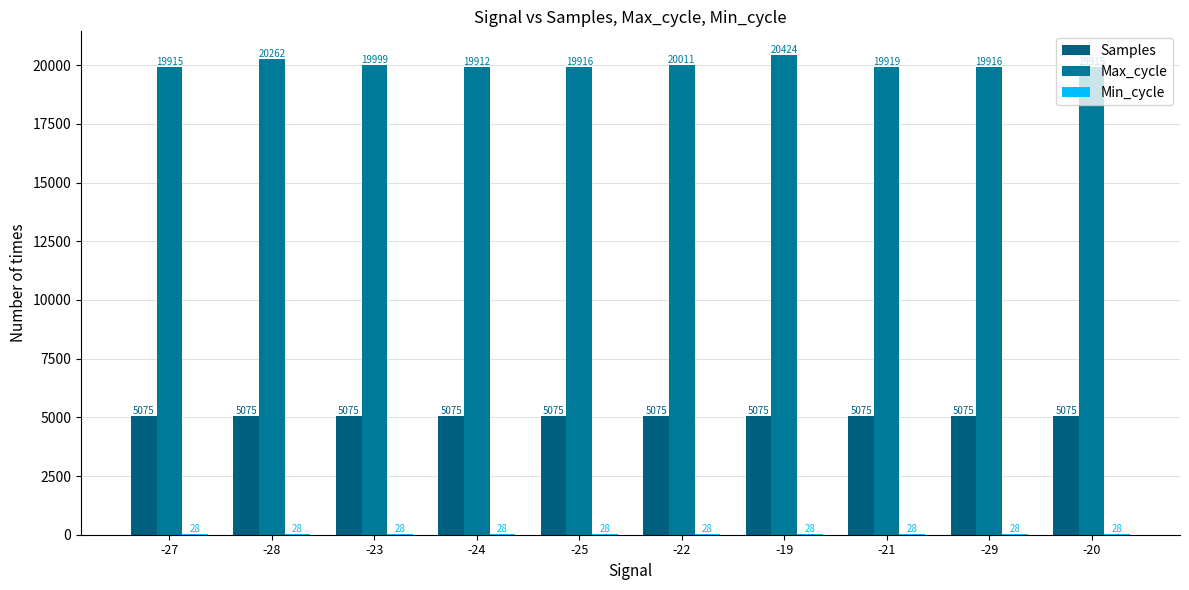

Does the chart contain stacked bars?

No